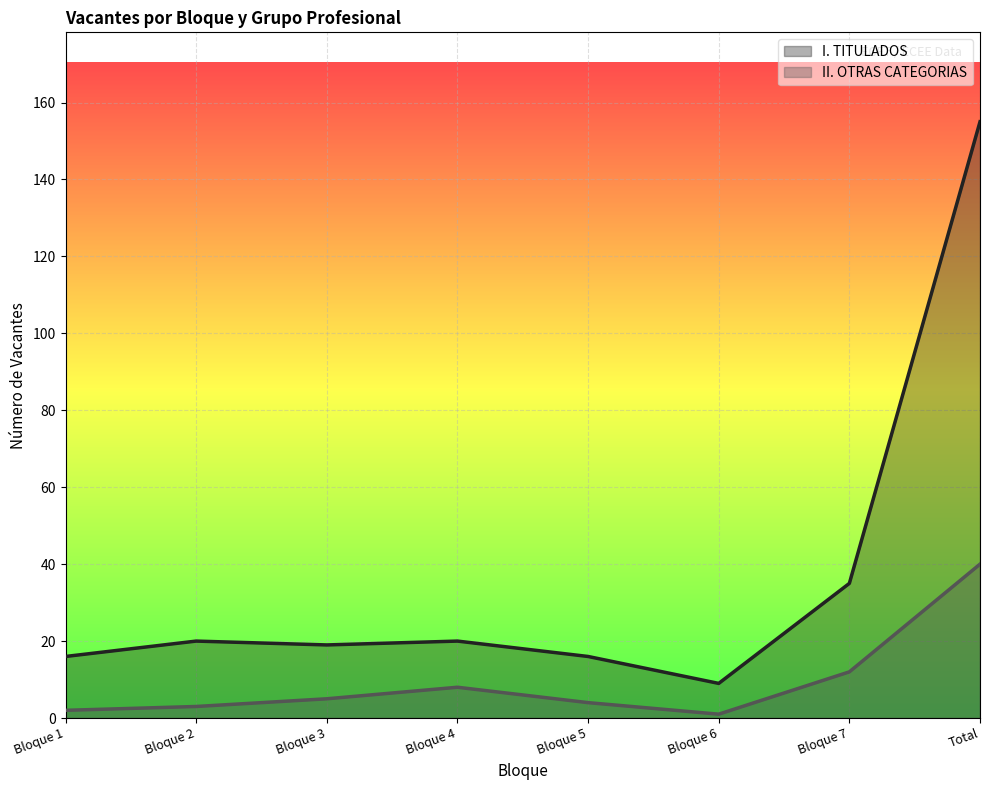

At which label does II. OTRAS CATEGORIAS first exceed 5?

Bloque 4